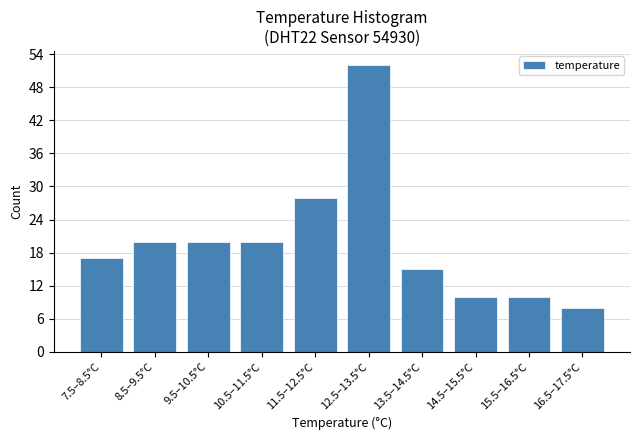

Reading left to right, extract all data points from this chart.

7.5–8.5°C=17	8.5–9.5°C=20	9.5–10.5°C=20	10.5–11.5°C=20	11.5–12.5°C=28	12.5–13.5°C=52	13.5–14.5°C=15	14.5–15.5°C=10	15.5–16.5°C=10	16.5–17.5°C=8